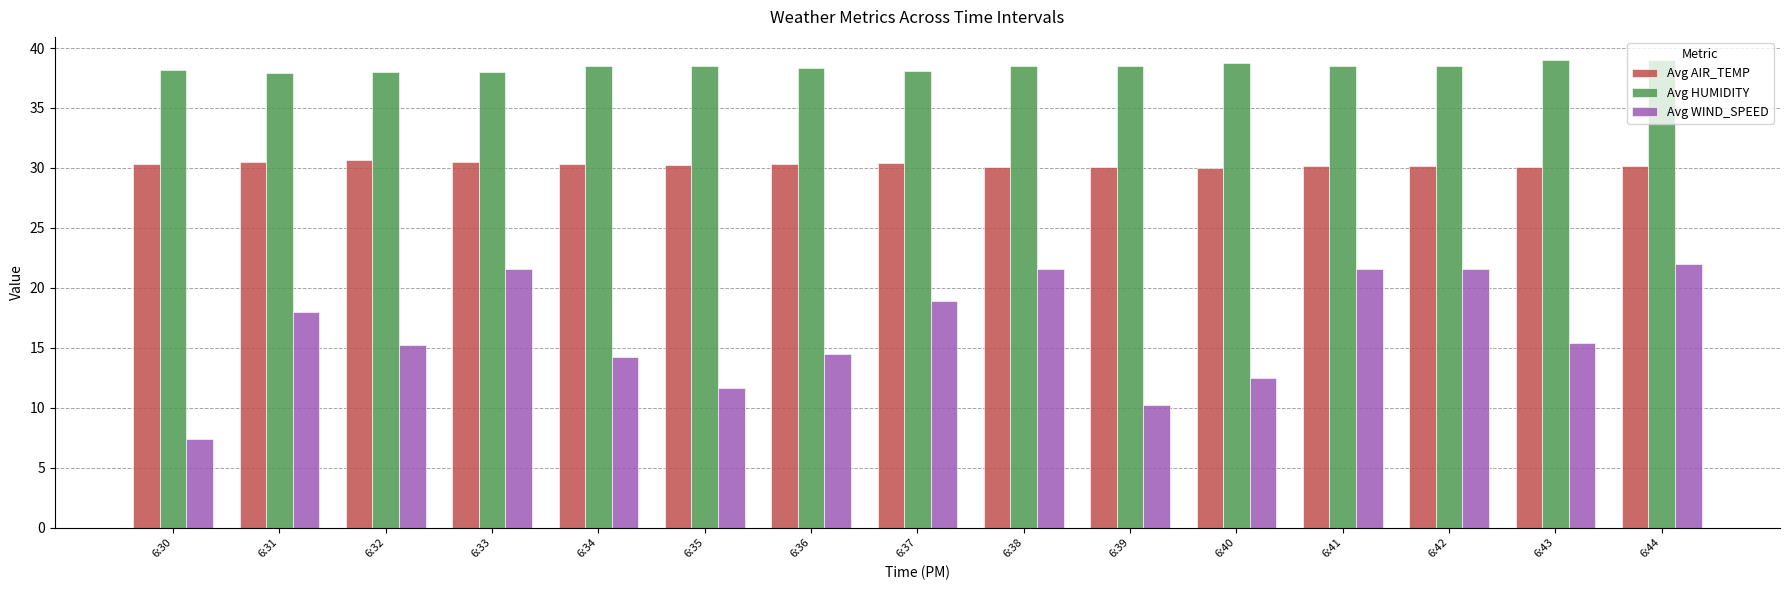

Is it true that Avg WIND_SPEED equals 21.6 at 6:38?

True